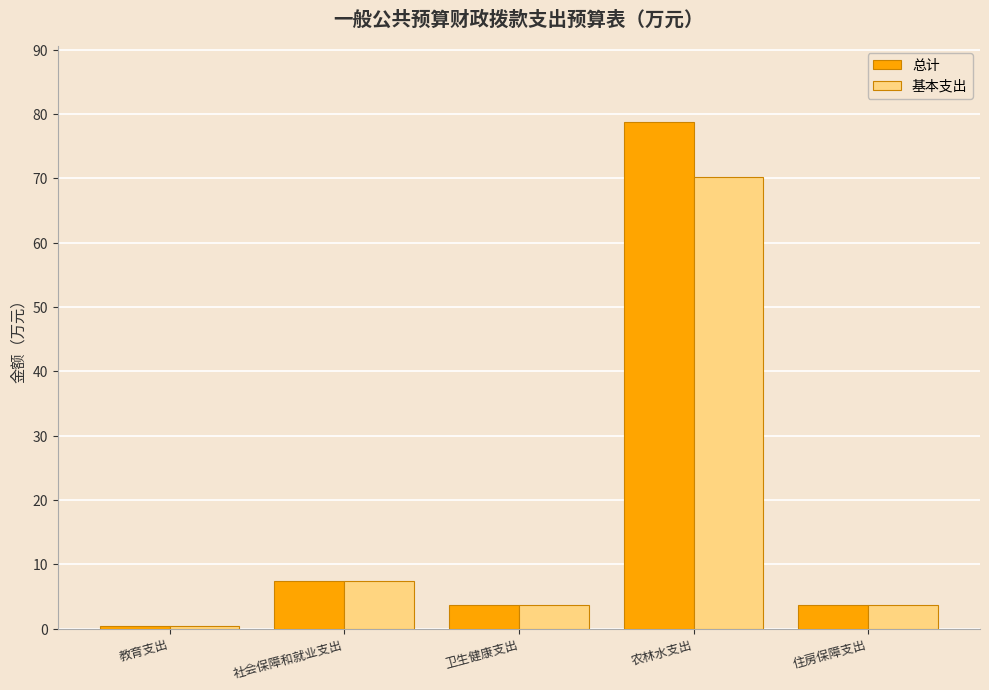

What are all the series names shown in the legend?

总计, 基本支出